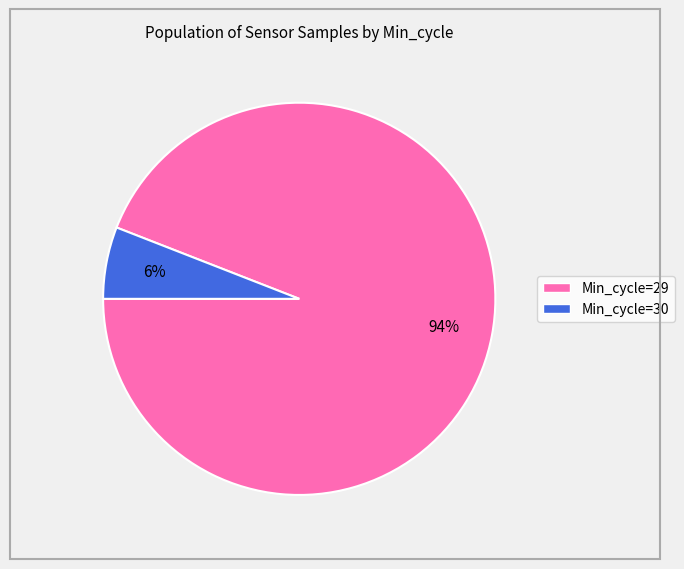

To the nearest percent, what is the difference between the largest and smallest slice percentages?

88%